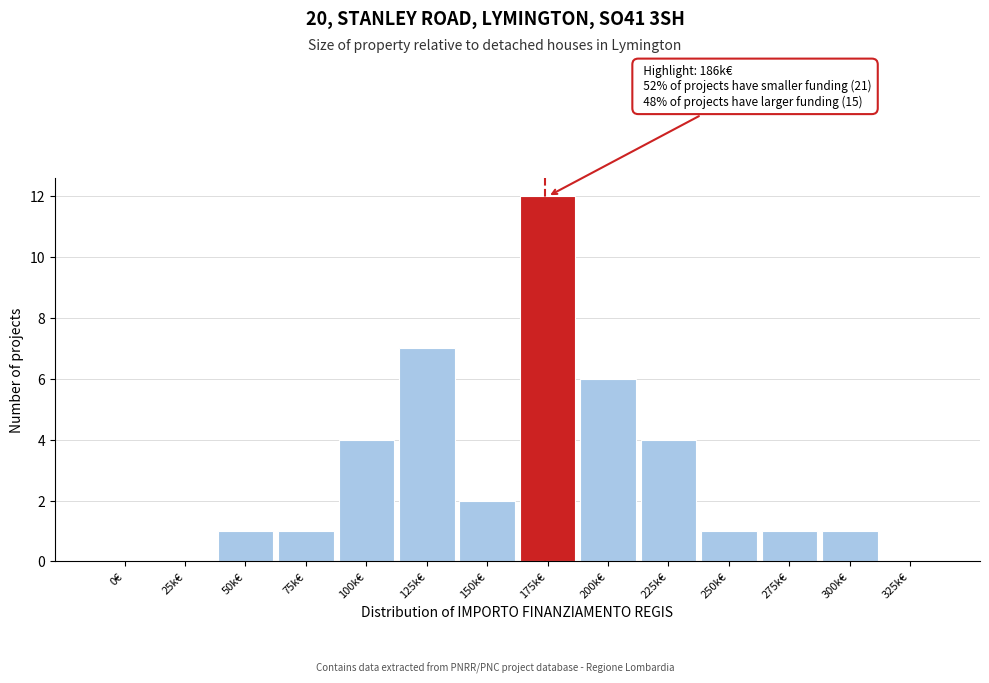

Reading right to left, transcribe all the data shown in this chart.

325k€=0	300k€=1	275k€=1	250k€=1	225k€=4	200k€=6	175k€=12	150k€=2	125k€=7	100k€=4	75k€=1	50k€=1	25k€=0	0€=0